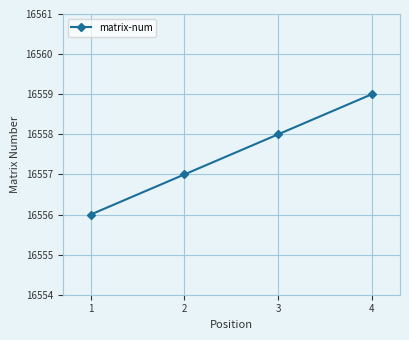

List the labels in order of value, smallest first.

1, 2, 3, 4